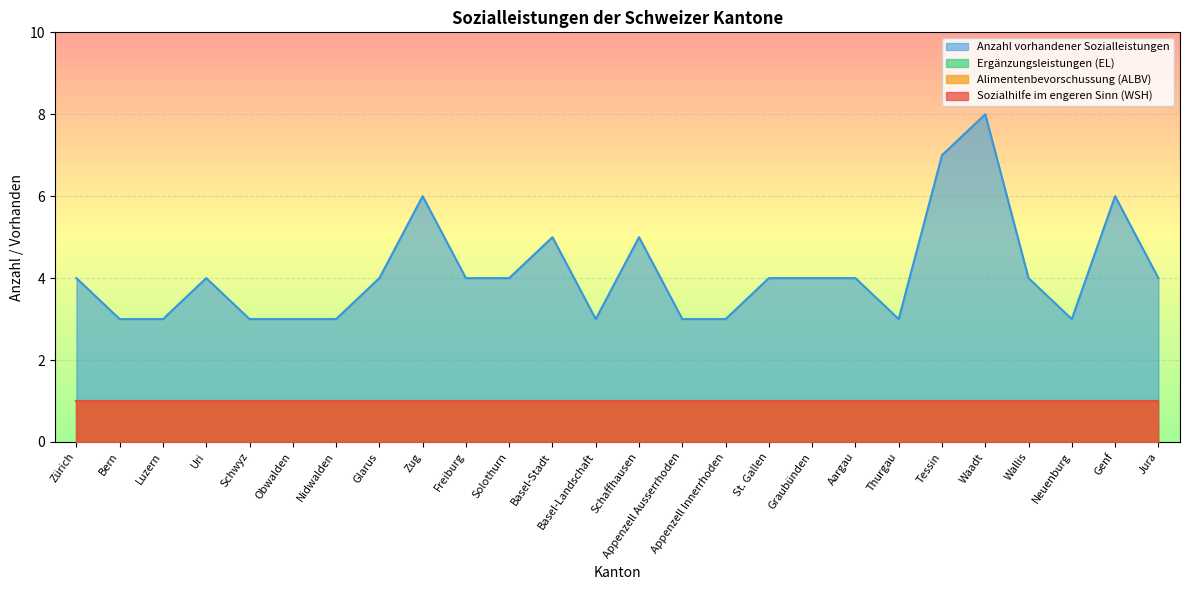

At which label is Sozialhilfe im engeren Sinn (WSH) closest to 1?

Zürich